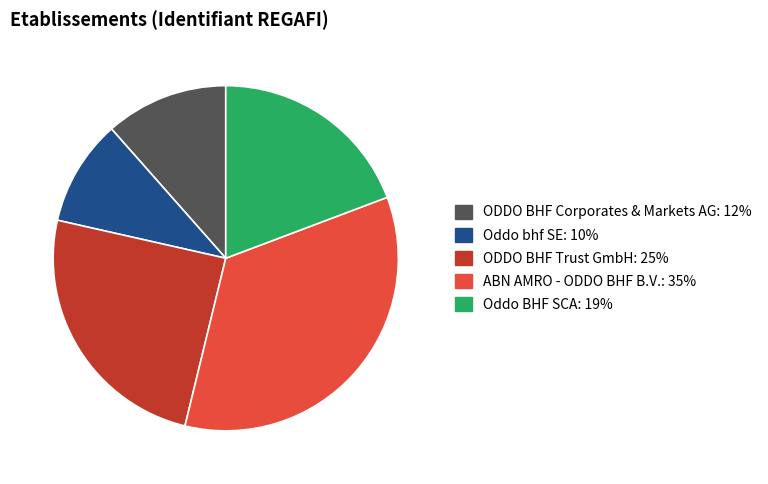

Do ODDO BHF Corporates & Markets AG and ABN AMRO - ODDO BHF B.V. together represent more than half of the pie?

No